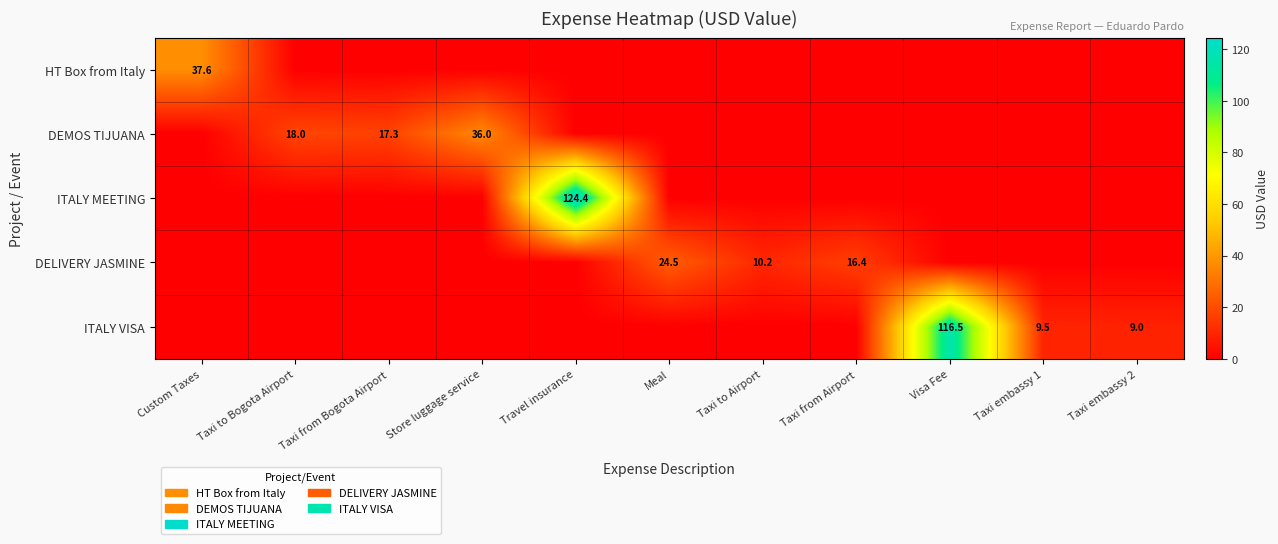

At how many categories does at least one series exceed 29?

4